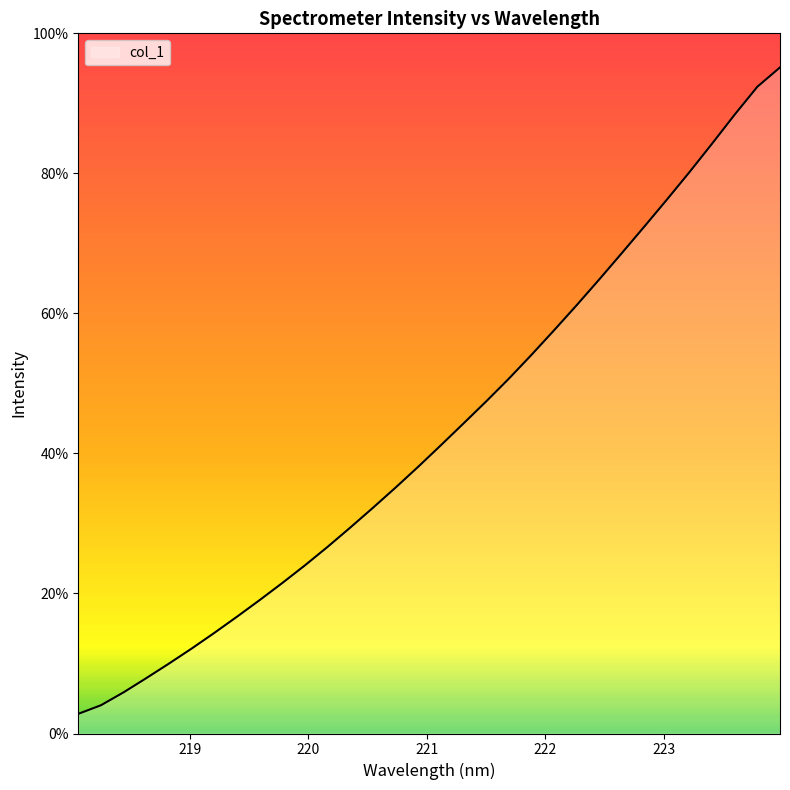

What is the smallest value displayed?

2.8